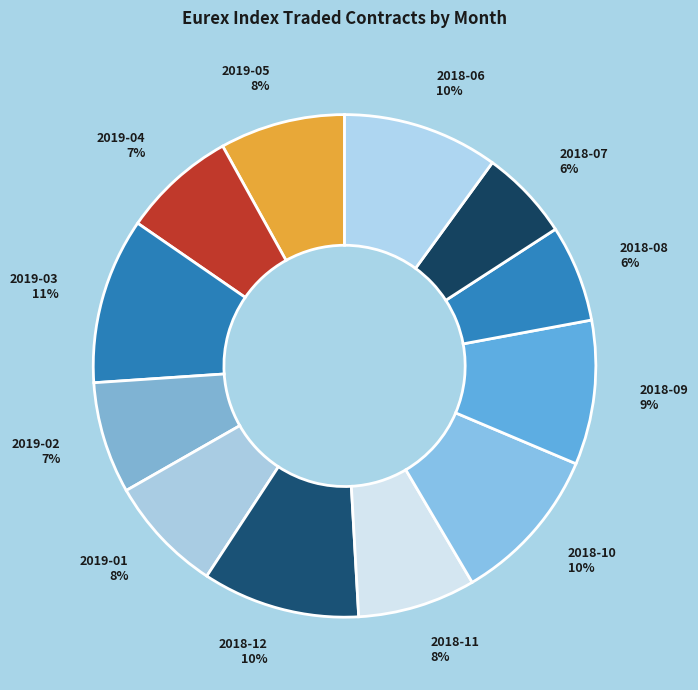

Which has a higher value, 2019-04 or 2018-12?

2018-12